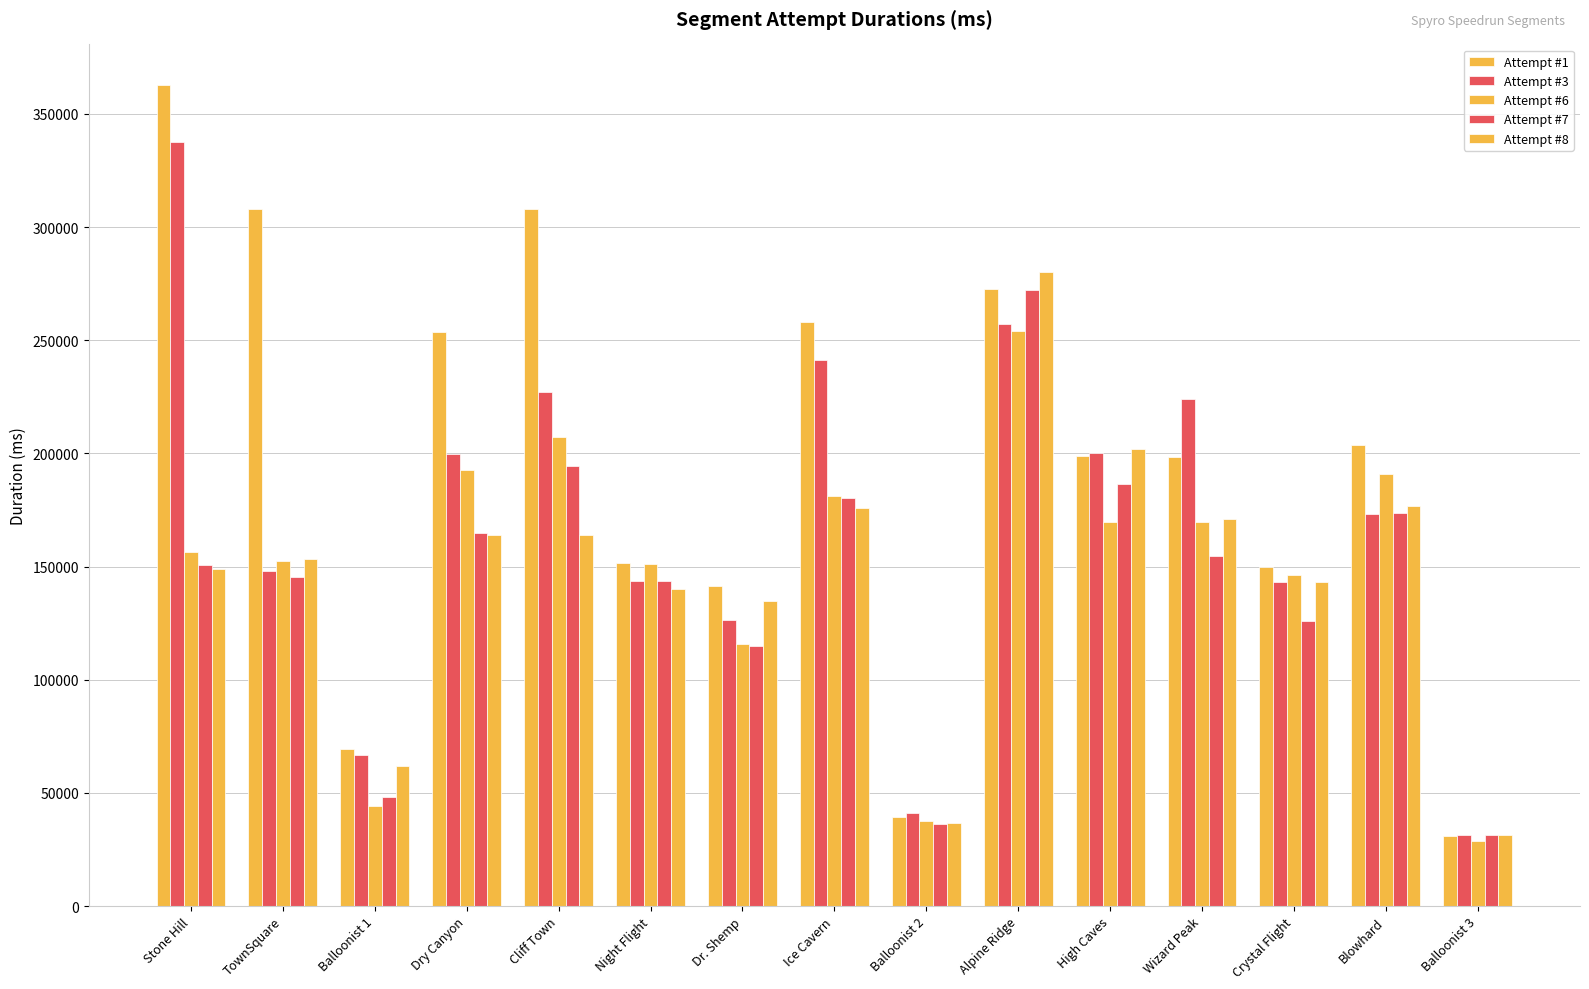

Does the chart contain stacked bars?

No